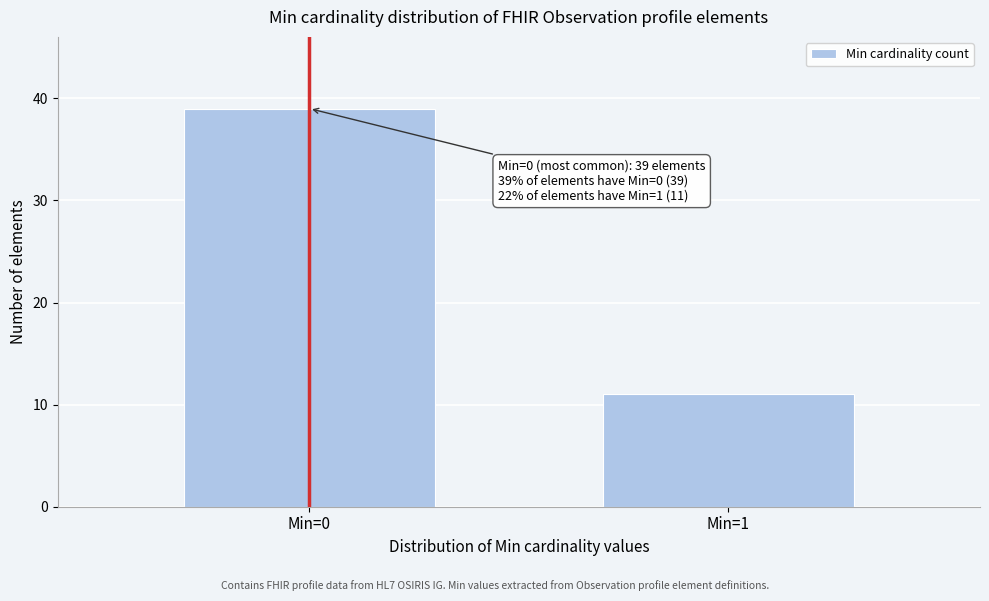

Reading right to left, extract all data points from this chart.

Min=1=11	Min=0=39